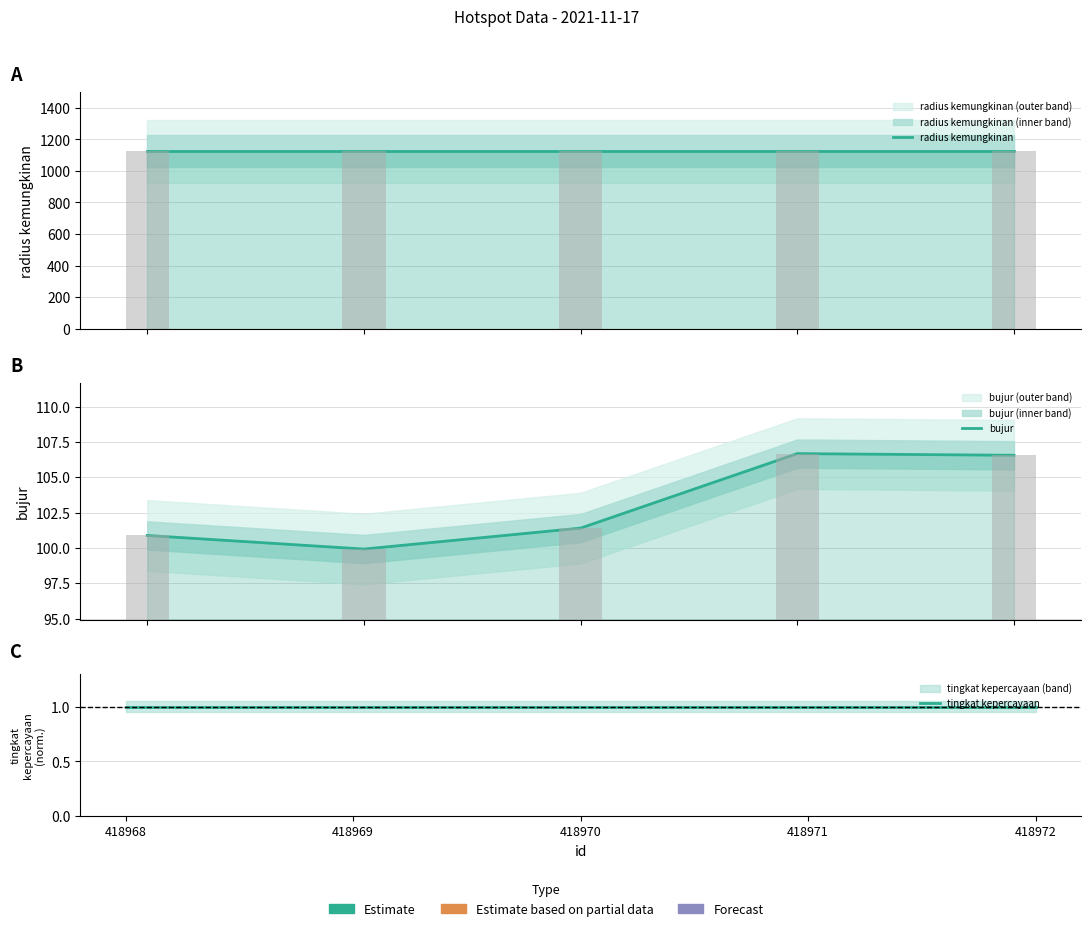

The value of radius kemungkinan at 418972 is 1125.0. True or false?

True